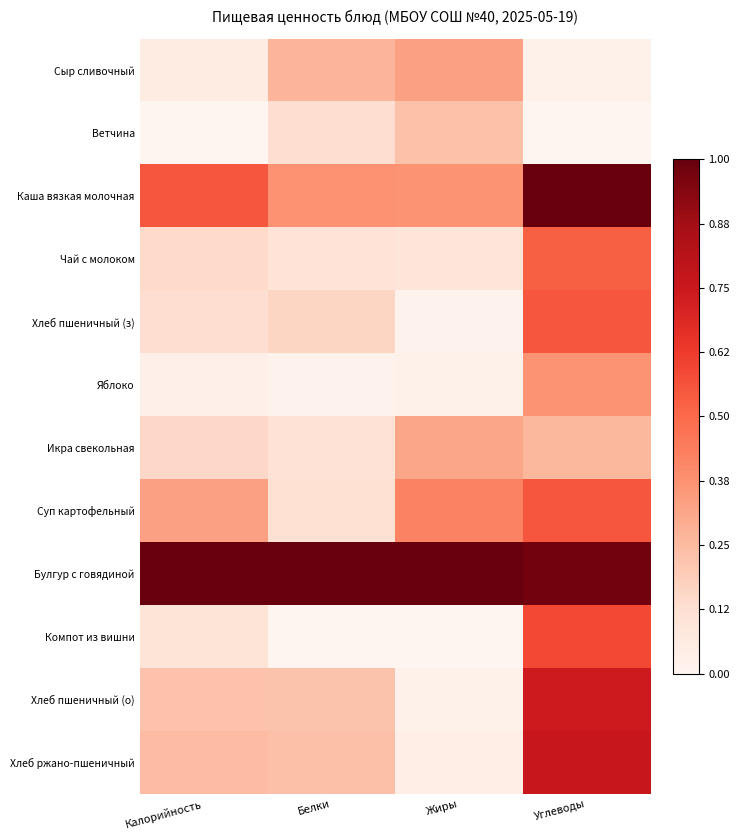

At how many categories does at least one series exceed 0?

4